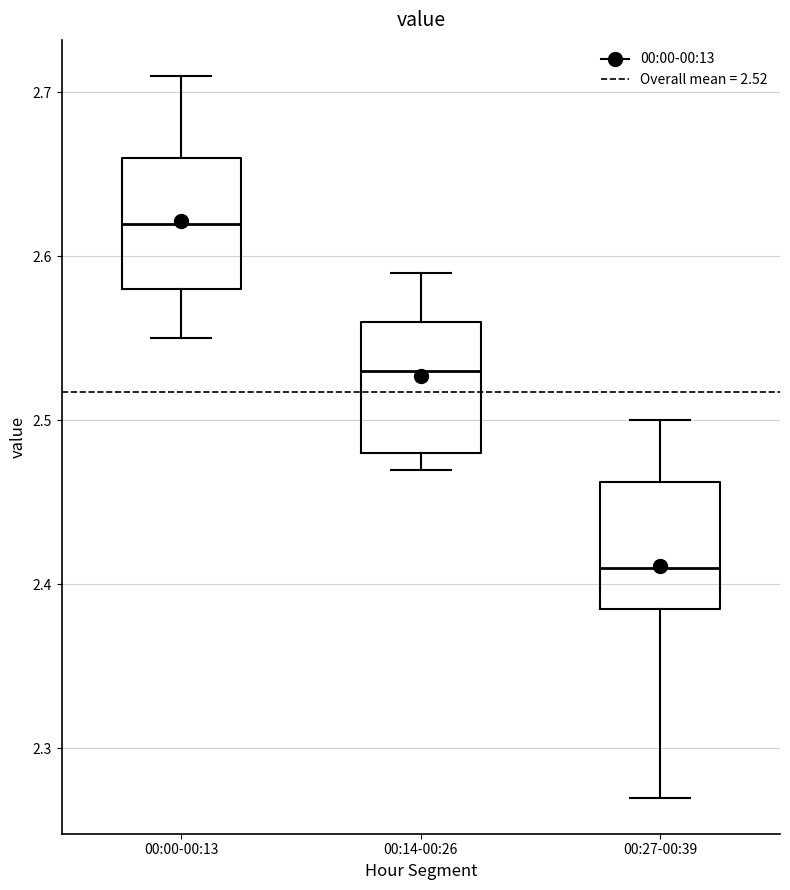

Reading left to right, transcribe this box plot: for each box, give where its median line is, the range the box spans, and where its two whiskers end, as read against the y-axis. The values are not printed on the chart, so give them approximately, as read against the axis.

00:00-00:13: median 2.62, box 2.58 to 2.66, whiskers 2.55 to 2.71
00:14-00:26: median 2.53, box 2.48 to 2.56, whiskers 2.47 to 2.59
00:27-00:39: median 2.41, box 2.39 to 2.46, whiskers 2.27 to 2.50